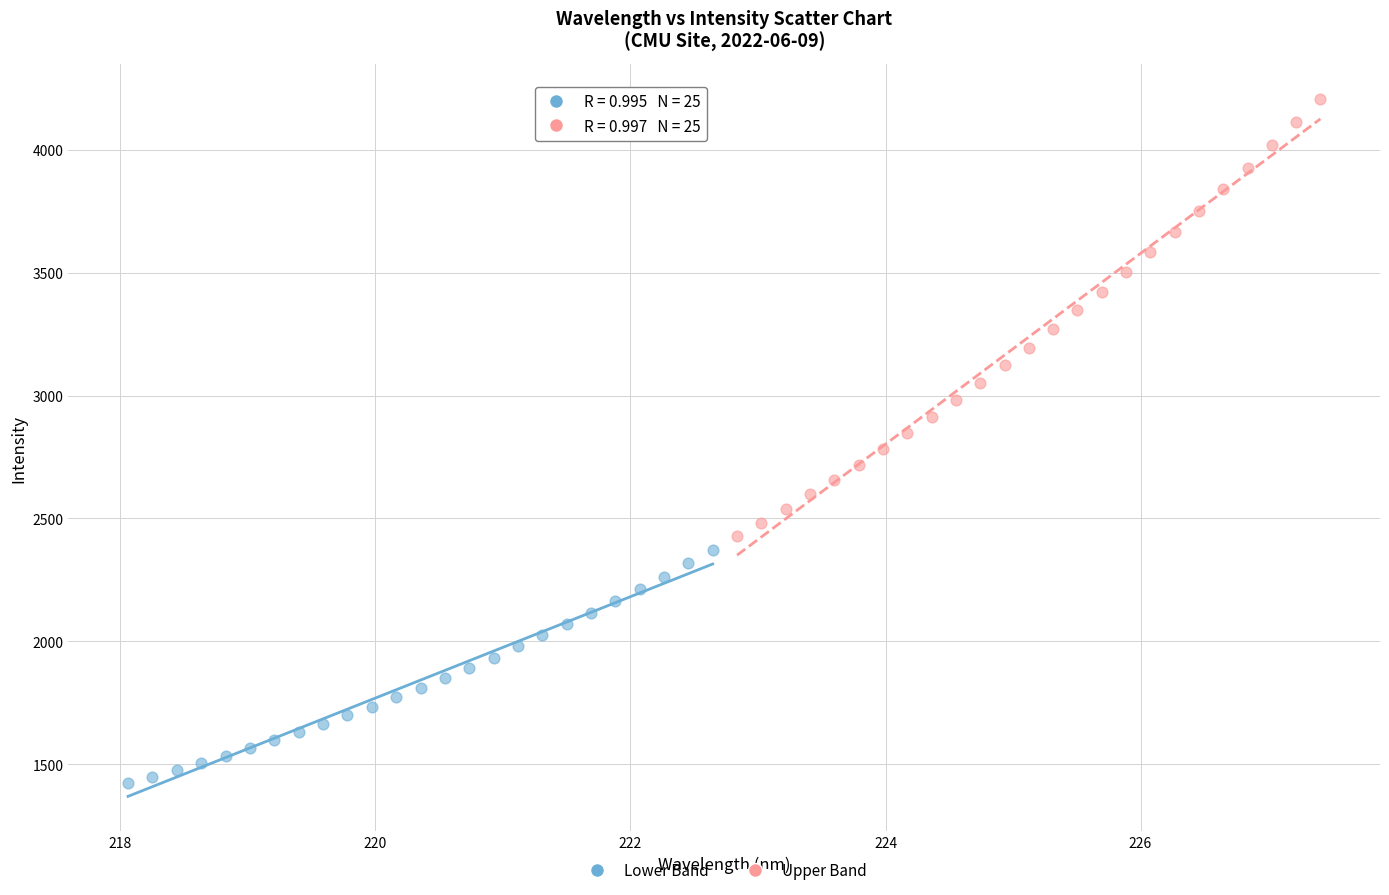

What are all the series names shown in the legend?

Lower Band, Upper Band